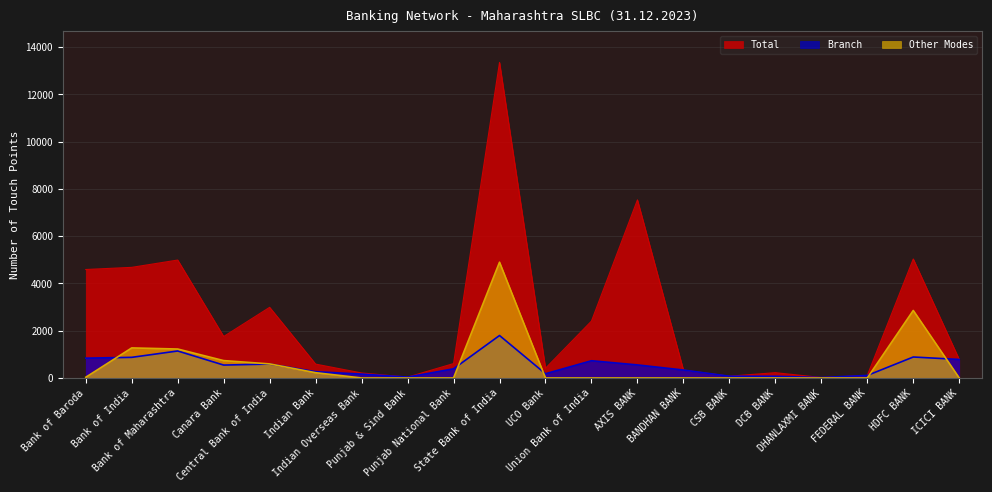

How many lines are shown in the chart?

3